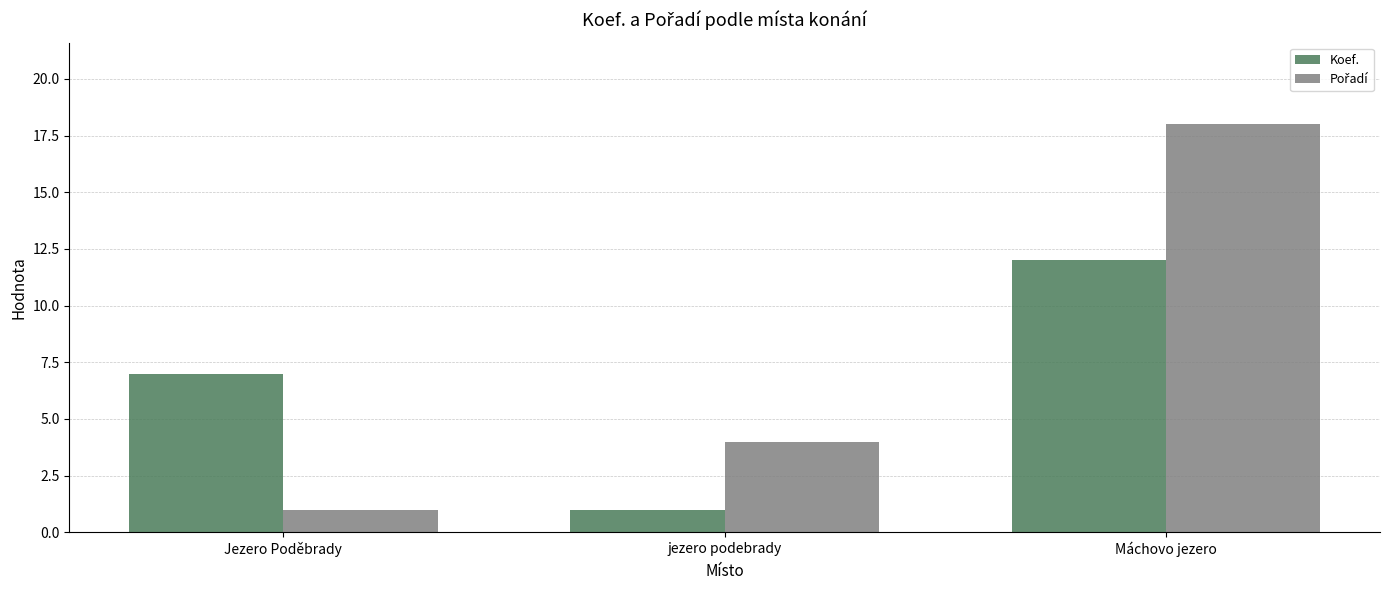

The Koef. series shows 3 at Jezero Poděbrady. True or false?

False